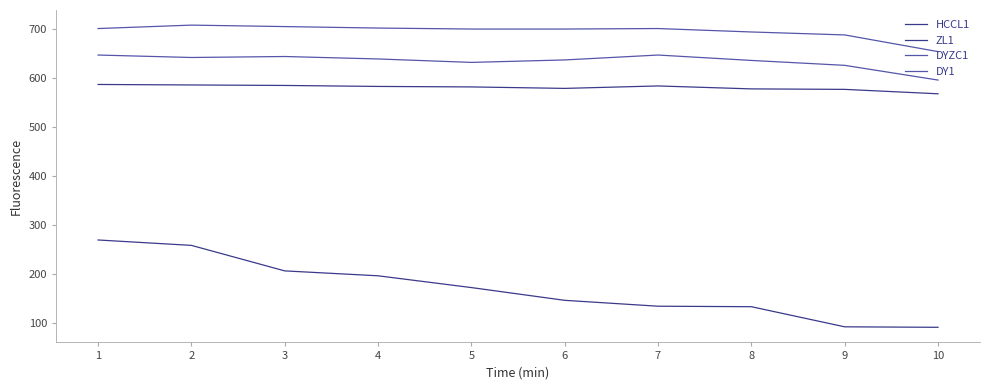

Between 7 and 5, which is larger?

7